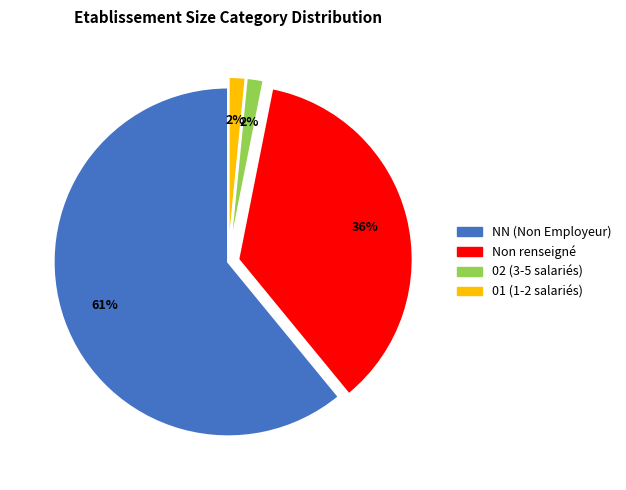

To the nearest percent, what is the average slice percentage?

25%